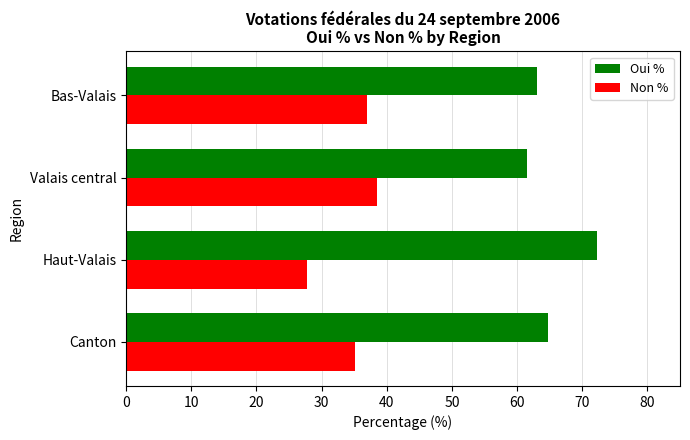

List the series in order of their peak value, highest first.

Oui %, Non %